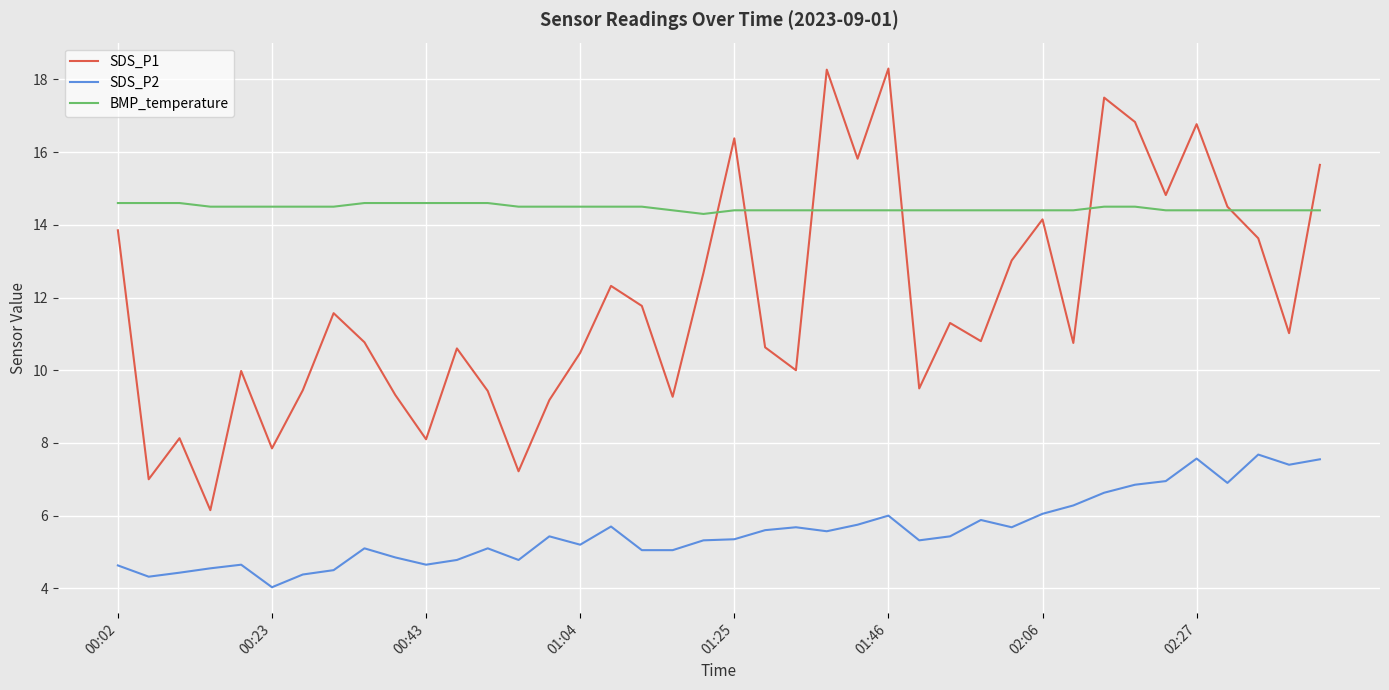

What is the highest value of the SDS_P2 series?

7.7